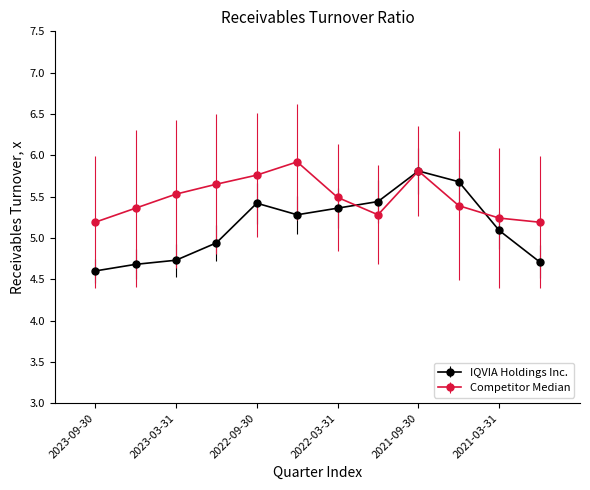

At how many categories does at least one series exceed 5?

12